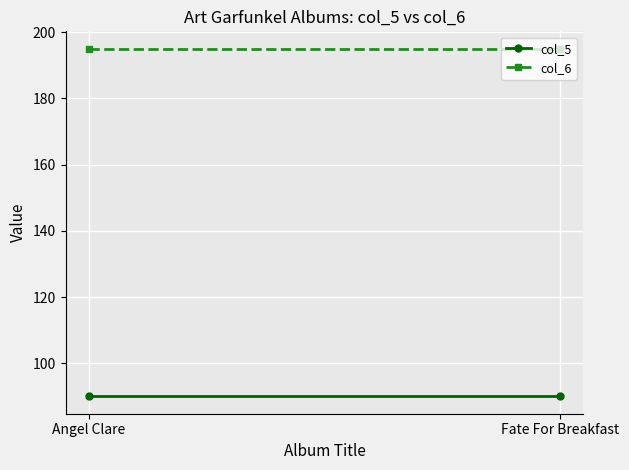

Between Fate For Breakfast and Angel Clare, which is larger?

Fate For Breakfast